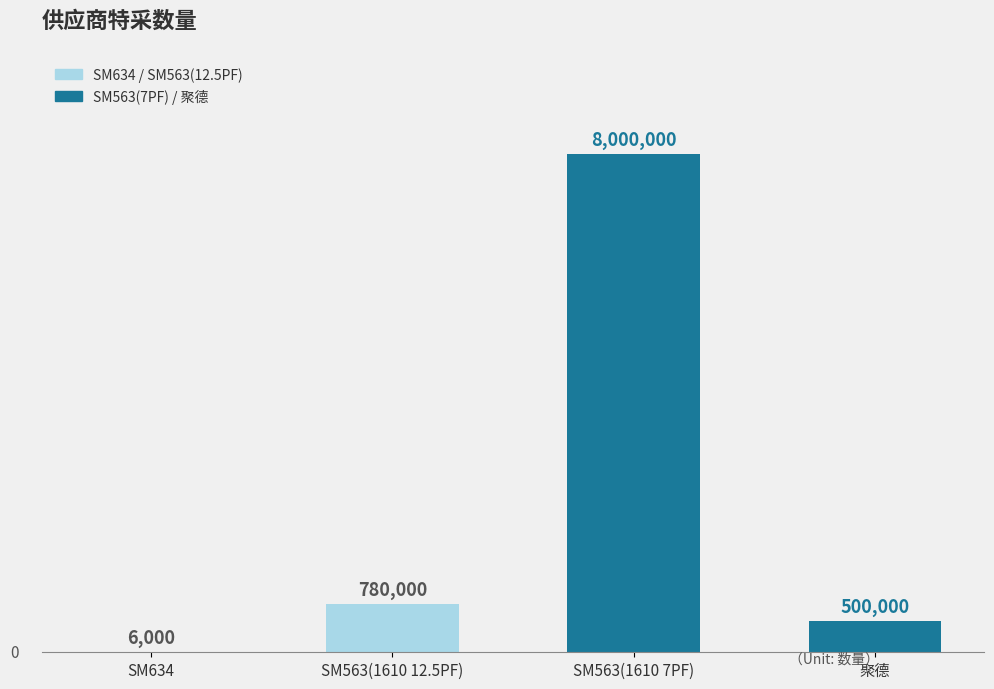

What is the label of the 4th bar from the right?

SM634